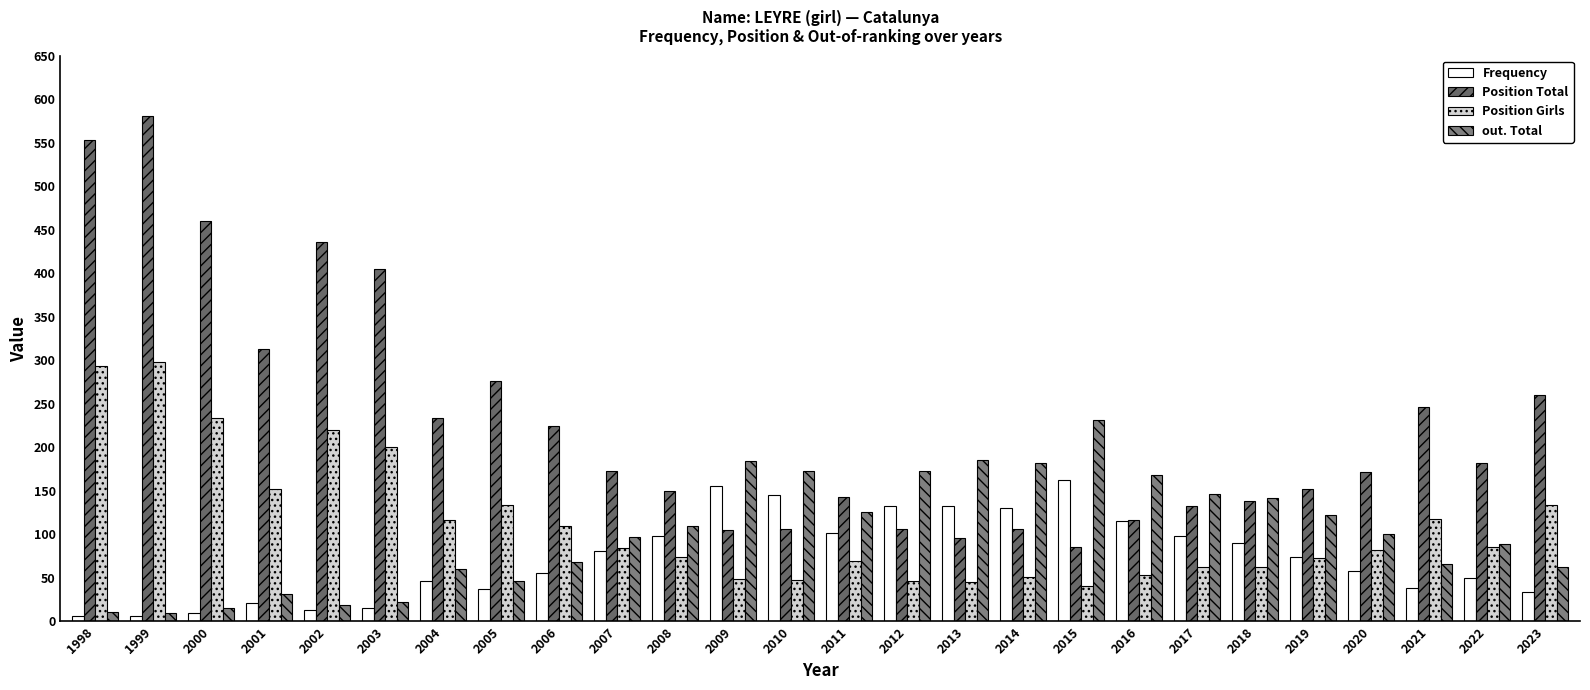

Where does the Frequency series first go above 74?

2007